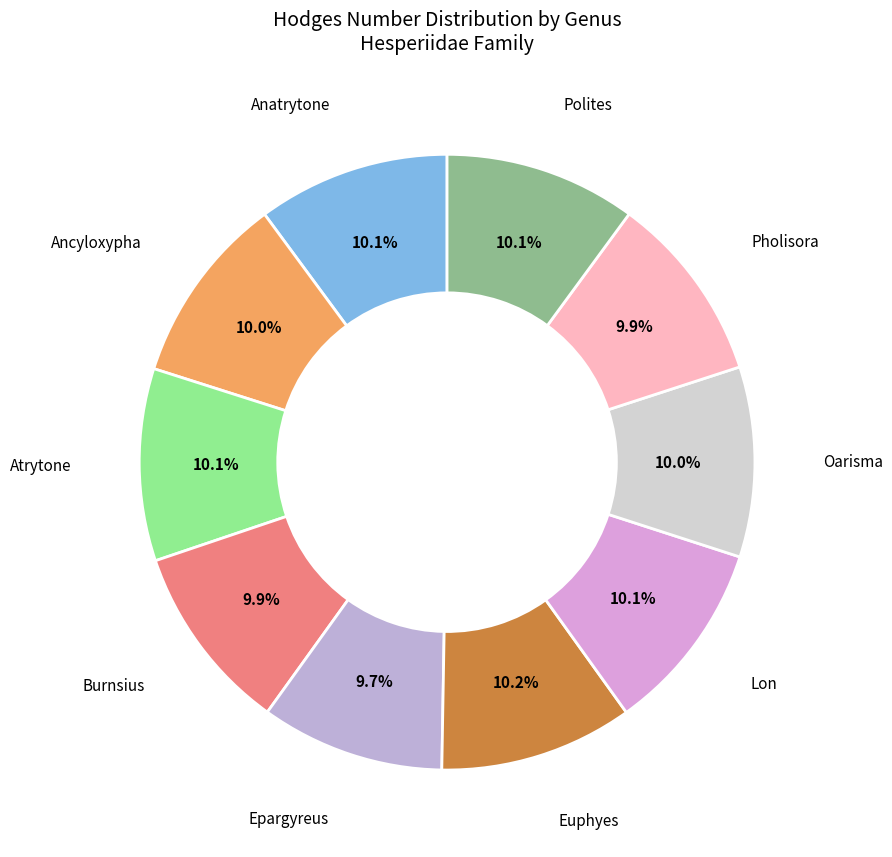

To the nearest percent, what percentage of the pie is Burnsius?

10%